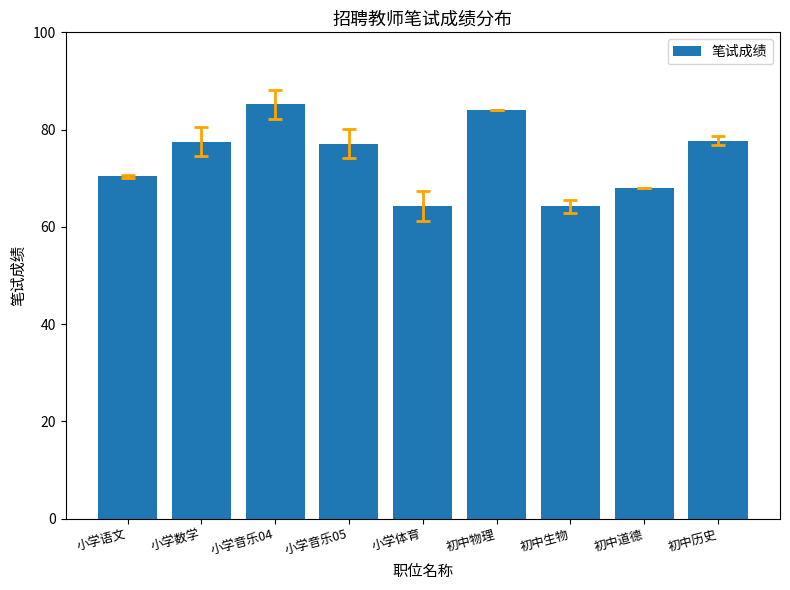

Are the bars horizontal?

No